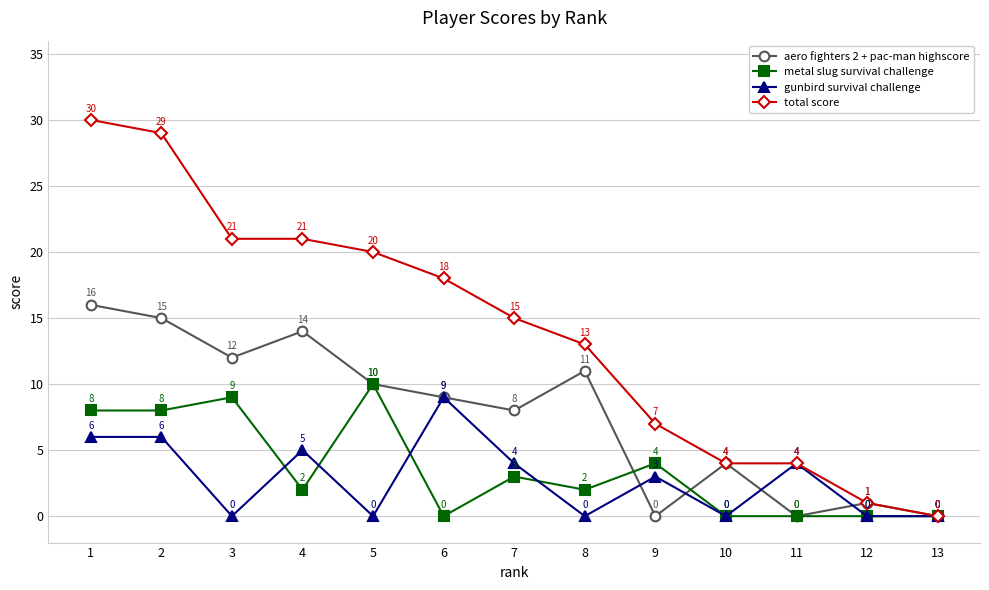

Reading right to left, transcribe all the data shown in this chart.

aero fighters 2 + pac-man highscore: 13=0	12=1	11=0	10=4	9=0	8=11	7=8	6=9	5=10	4=14	3=12	2=15	1=16
metal slug survival challenge: 13=0	12=0	11=0	10=0	9=4	8=2	7=3	6=0	5=10	4=2	3=9	2=8	1=8
gunbird survival challenge: 13=0	12=0	11=4	10=0	9=3	8=0	7=4	6=9	5=0	4=5	3=0	2=6	1=6
total score: 13=0	12=1	11=4	10=4	9=7	8=13	7=15	6=18	5=20	4=21	3=21	2=29	1=30